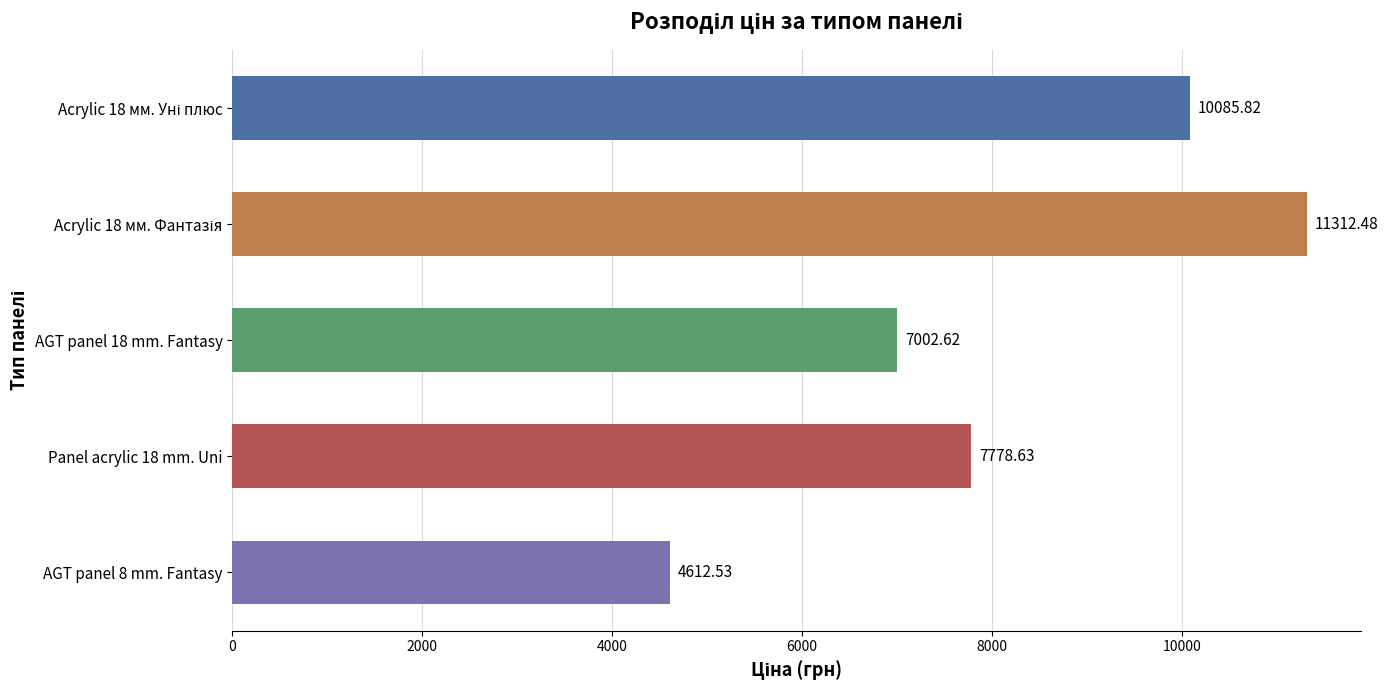

How many data points does each series have?

5